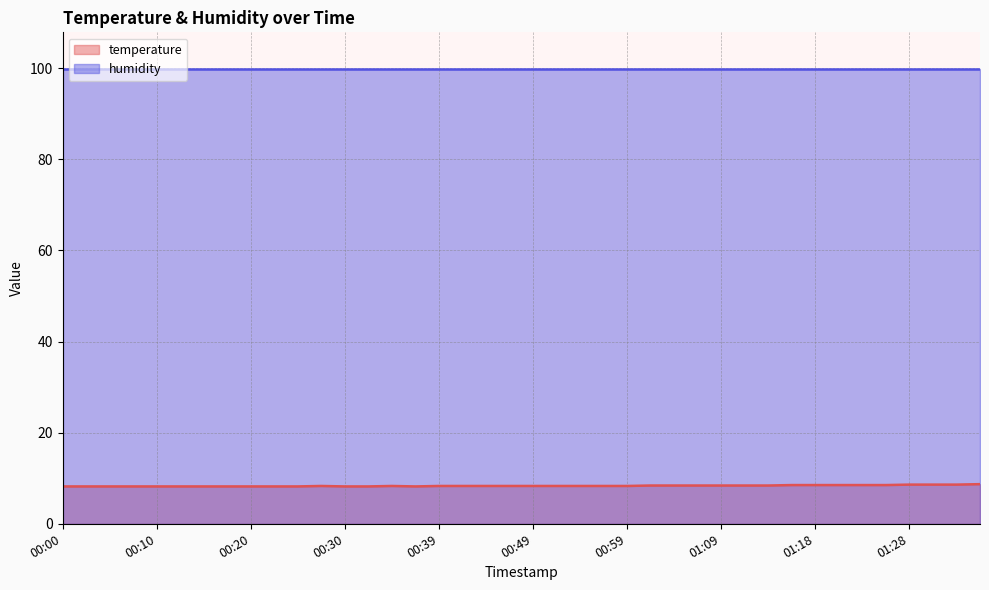

List the series in order of their overall mean, highest first.

humidity, temperature